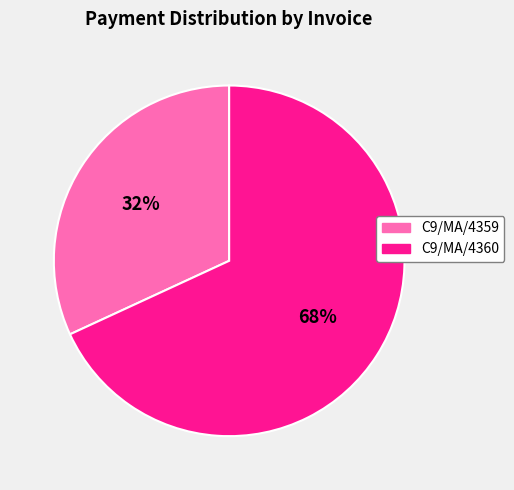

Count the number of slices in the pie.

2